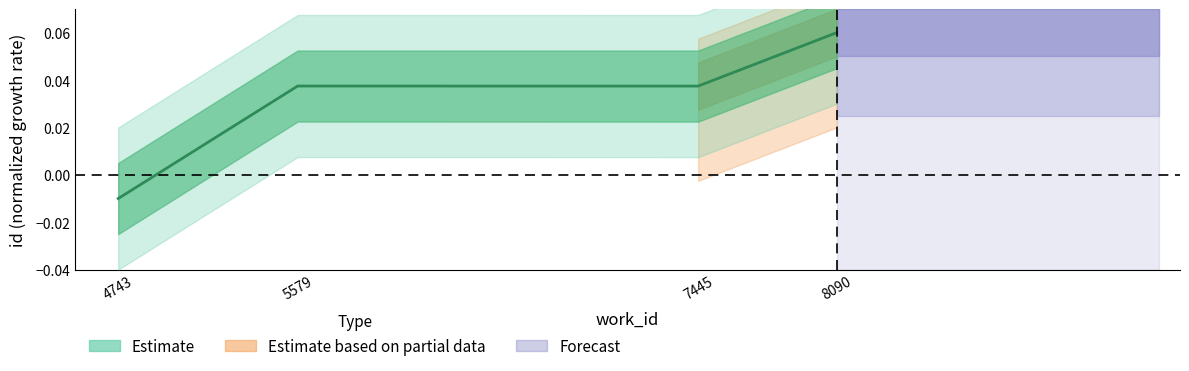

Which has a higher value, 7445 or 5579?

5579